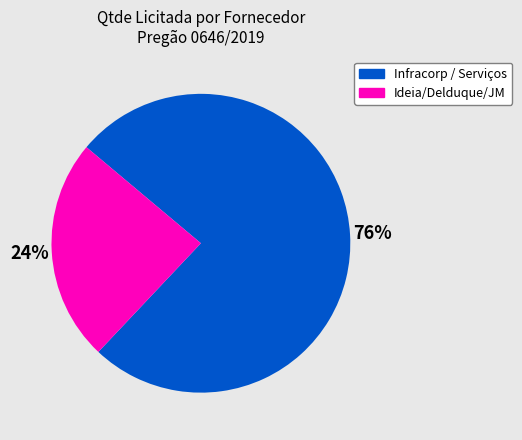

To the nearest percent, what is the difference between the Ideia/Delduque/JM and Infracorp / Serviços slice percentages?

52%